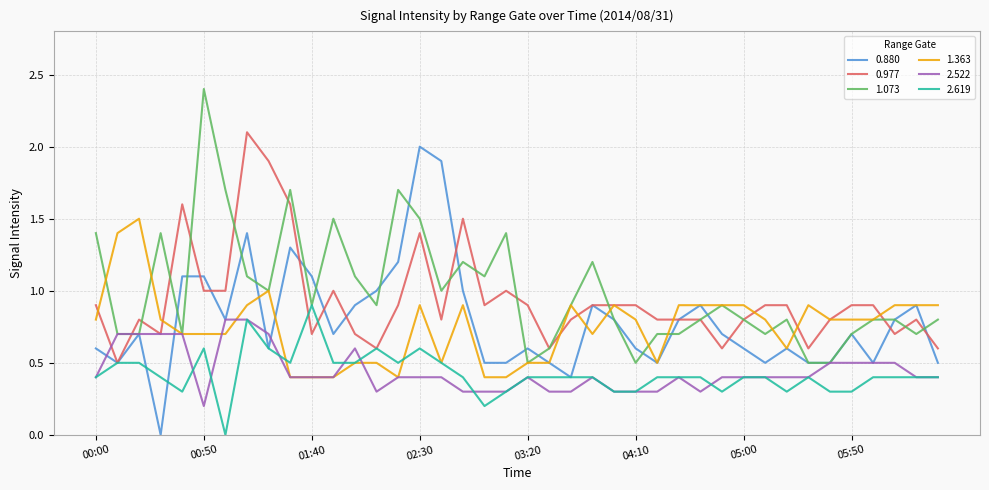

What is the minimum value for 1.363?

0.4